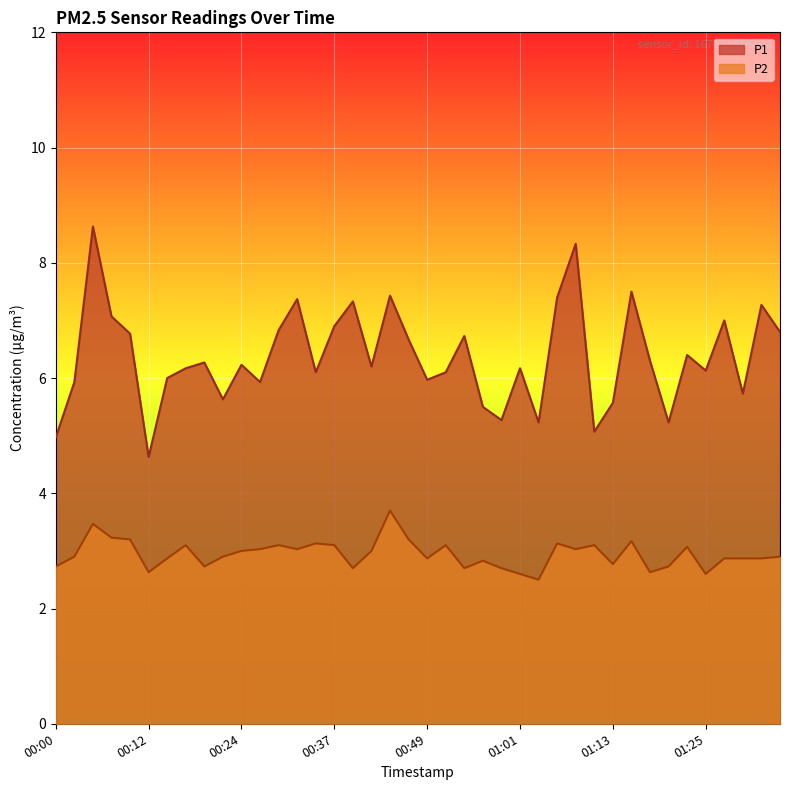

Is the value of P1 at 00:07 greater than the value of P2 at 00:22?

Yes